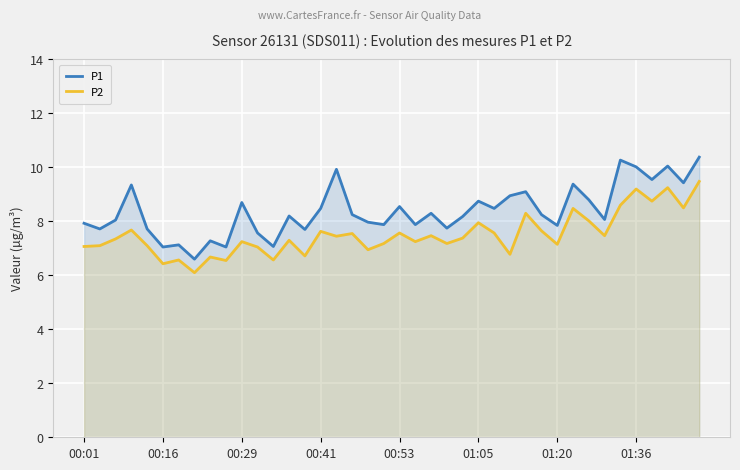

Rank the series at 32 from lowest to highest value.

P2, P1